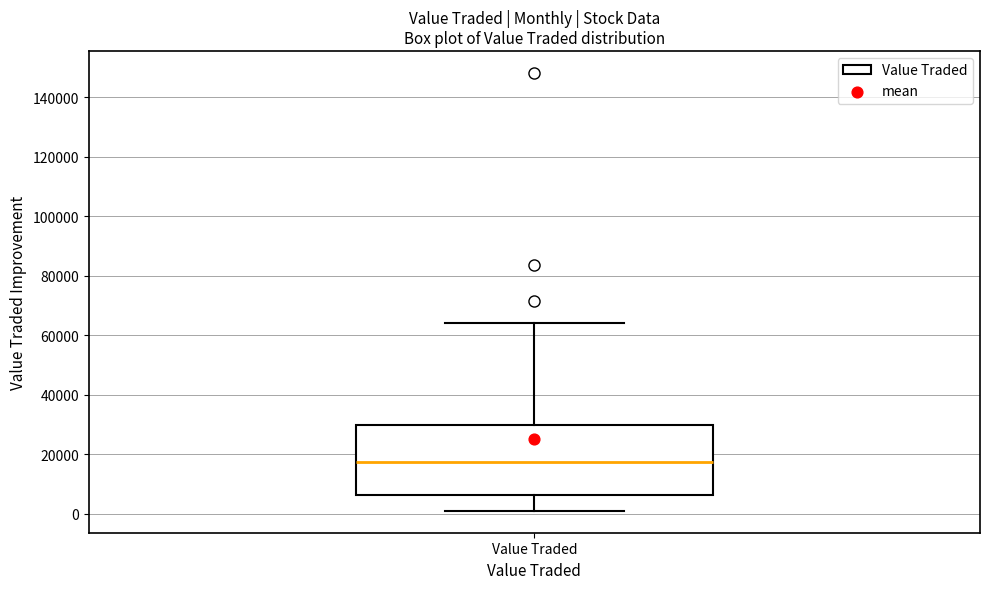

Transcribe this box plot: give where the median line is, the range the box spans, and where the two whiskers end, as read against the y-axis. The values are not printed on the chart, so give them approximately, as read against the axis.

median 18000, box 6000 to 30000, whiskers 0 to 64000